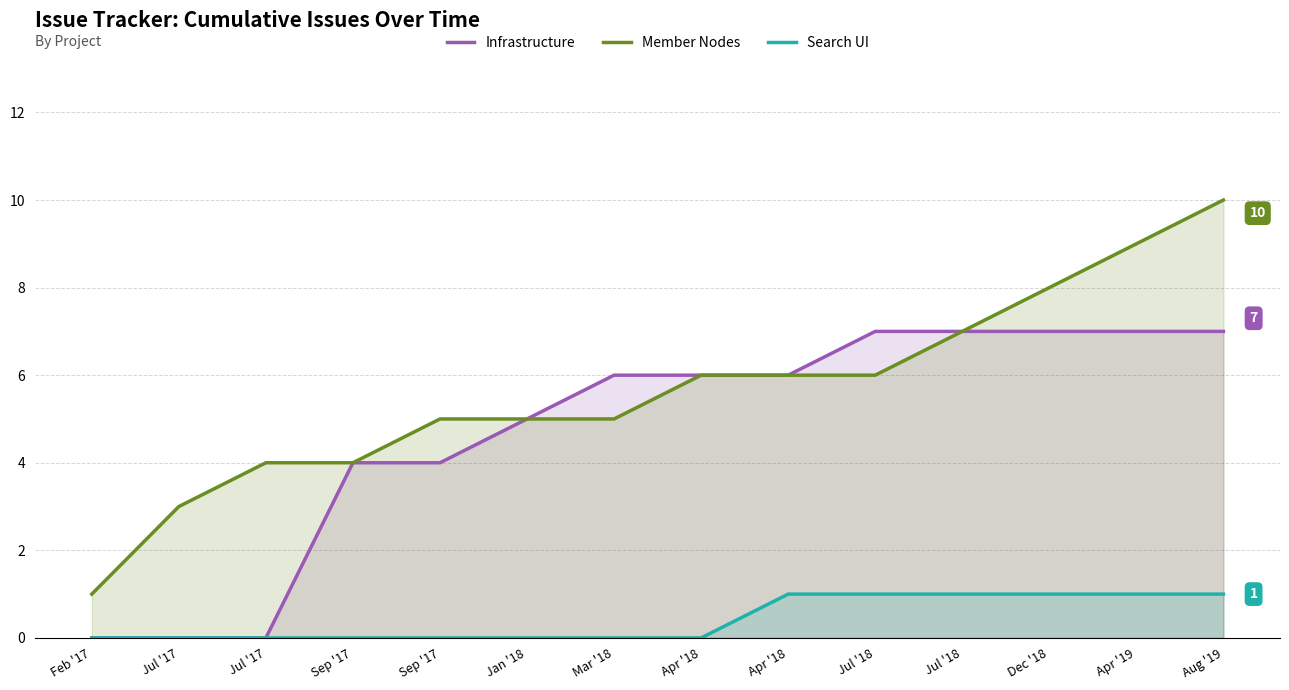

What is the value of the Member Nodes point at the 2nd from the left?

3